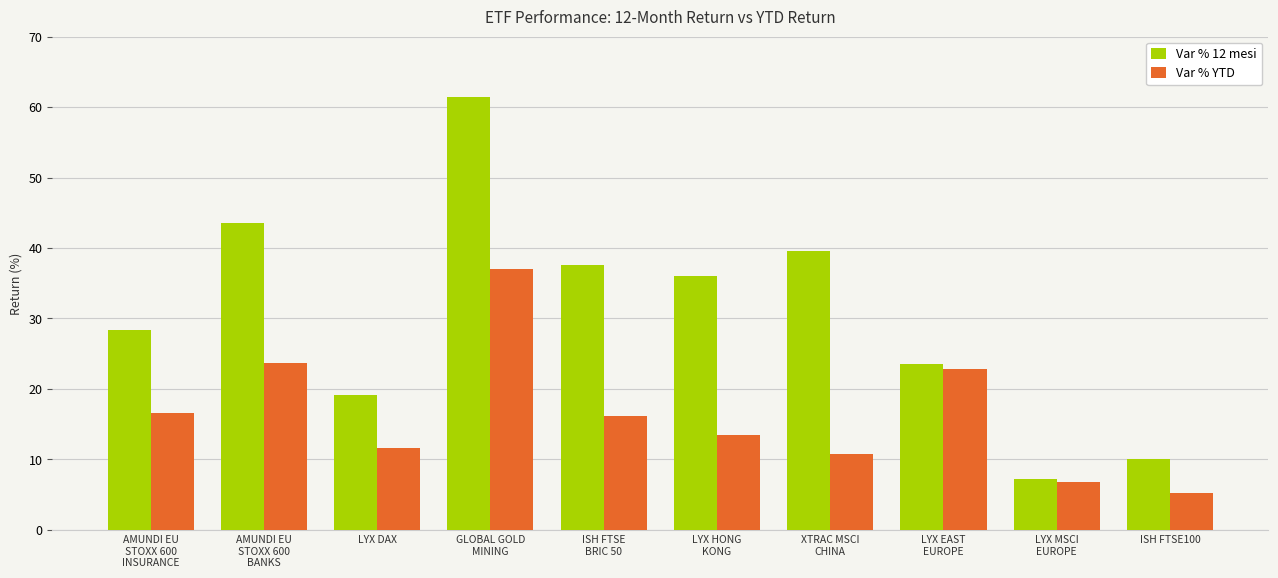

What is the average value of the Var % YTD series?

16.4